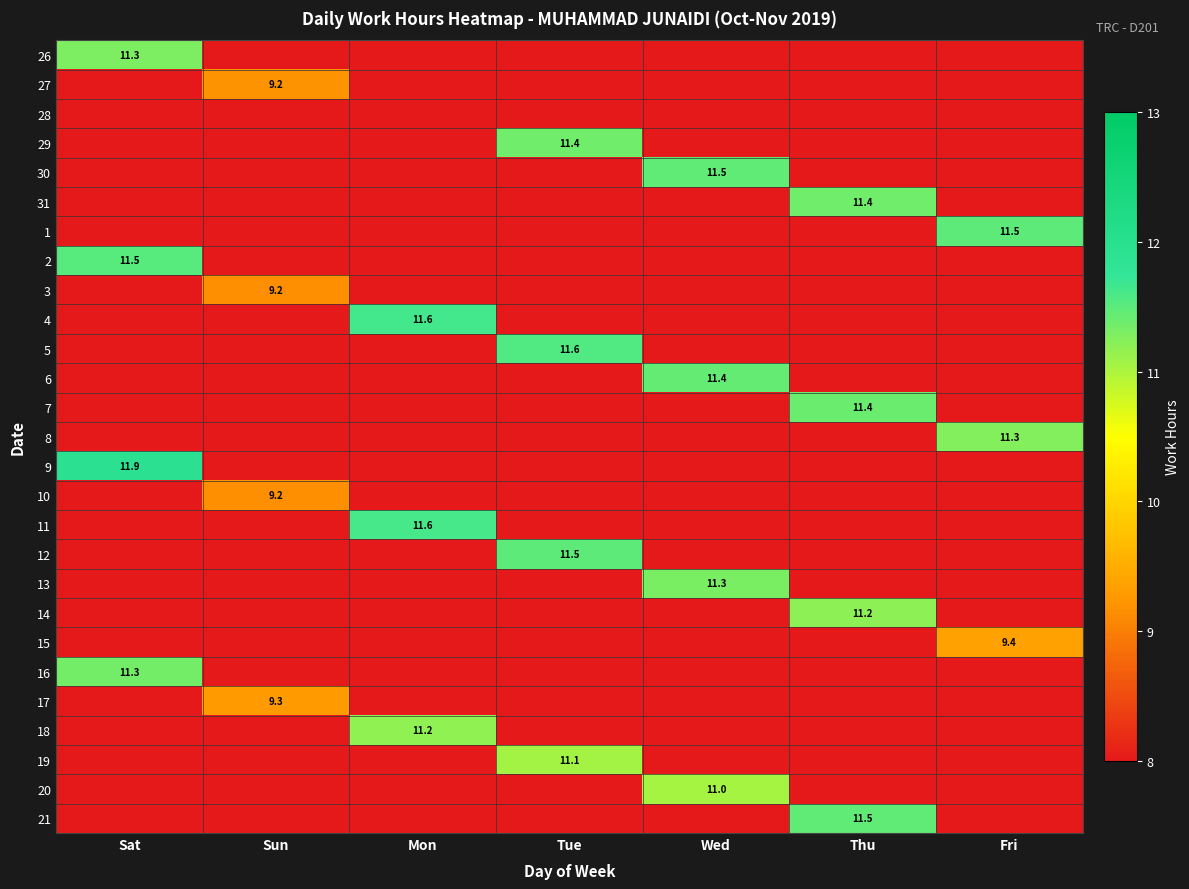

At which category does the chart reach its minimum across all series?

Sun